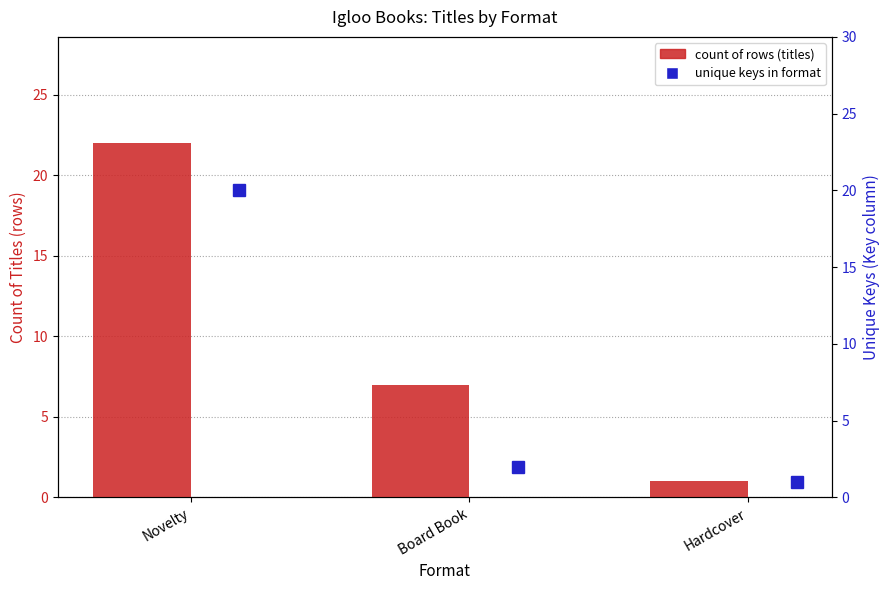

Is the value of Unique Keys at Novelty greater than the value of Count of Titles at Hardcover?

Yes